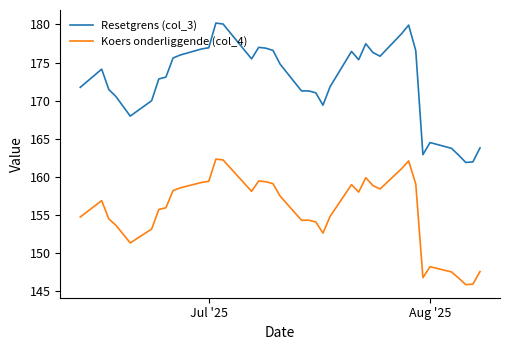

List the series in order of their peak value, highest first.

Resetgrens (col_3), Koers onderliggende (col_4)